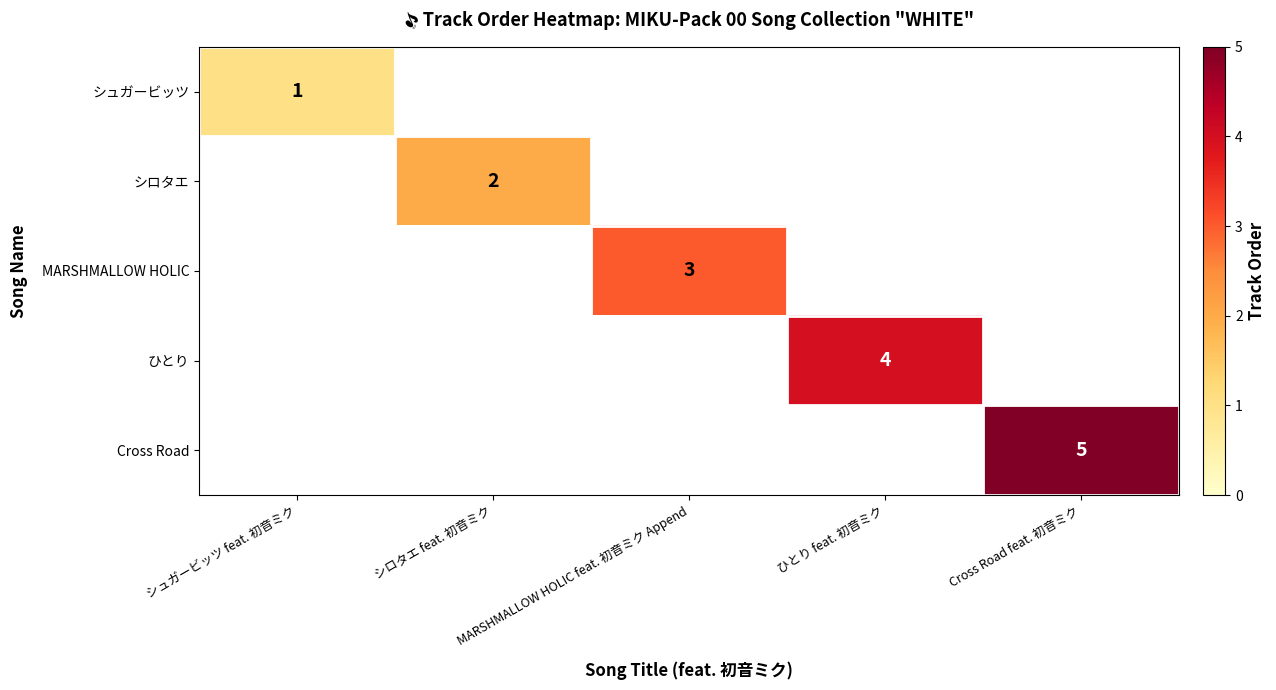

At how many categories does at least one series exceed 3?

2